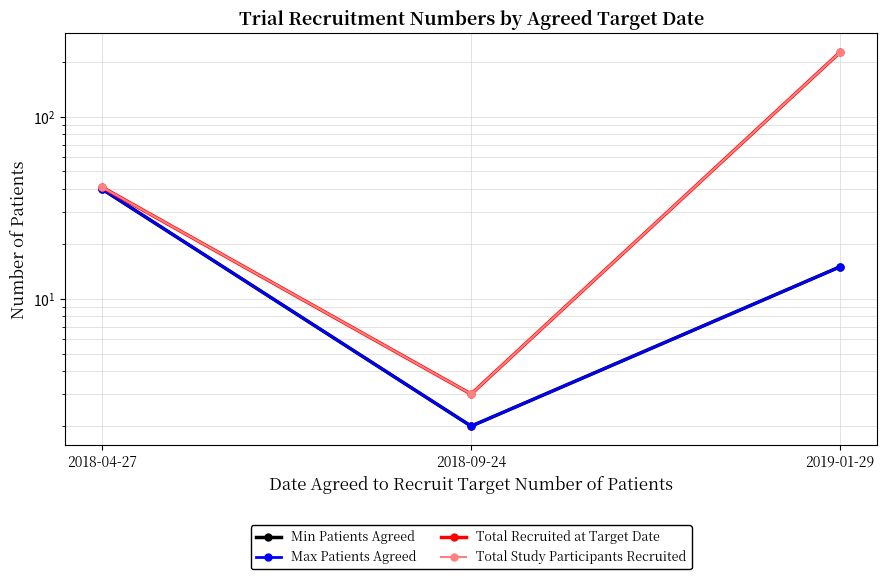

At which label is Total Recruited at Target Date closest to 114?

2018-04-27